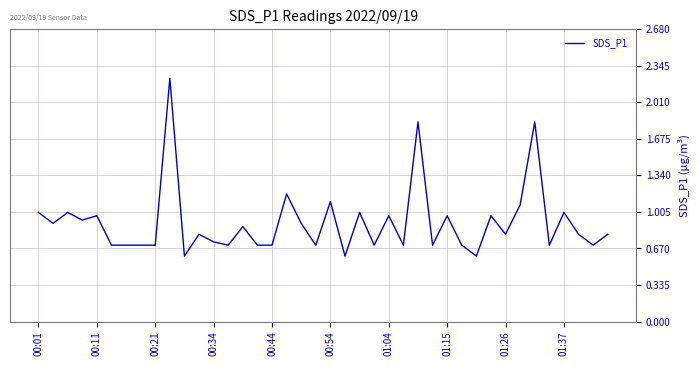

What is the difference between the maximum and minimum values?

1.6